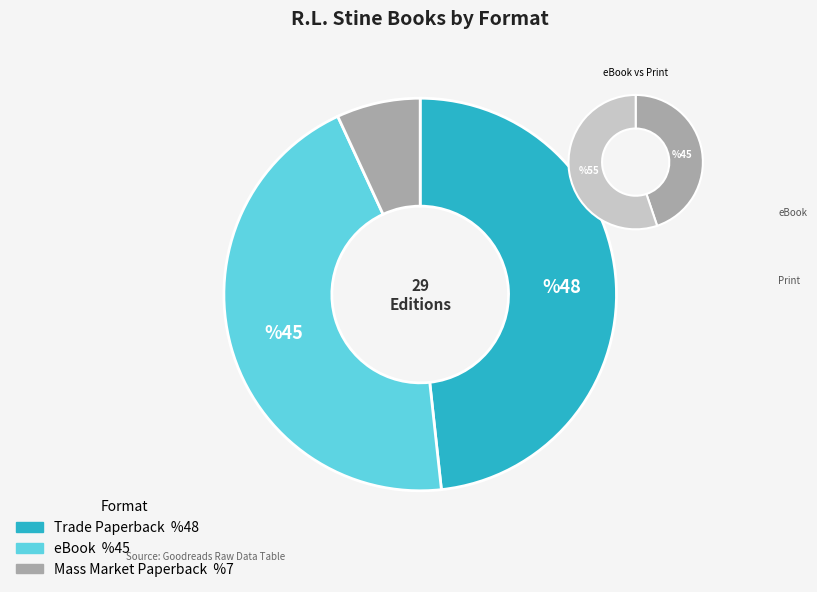

To the nearest percent, what is the difference between the largest and smallest slice percentages?

41%